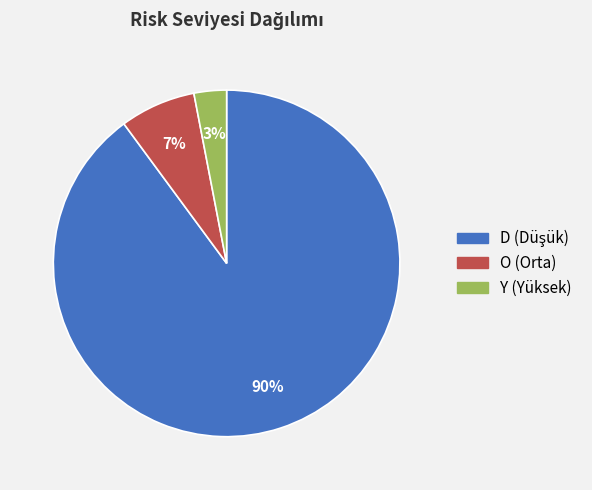

Is it true that Y is 3% of the pie?

True